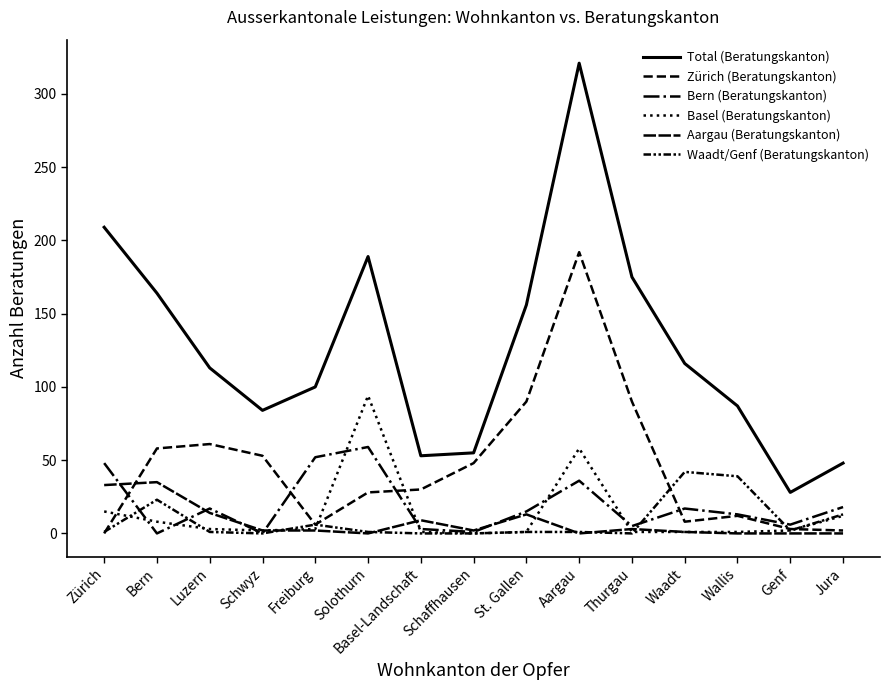

Is it true that Basel (Beratungskanton) equals 0 at Basel-Landschaft?

False